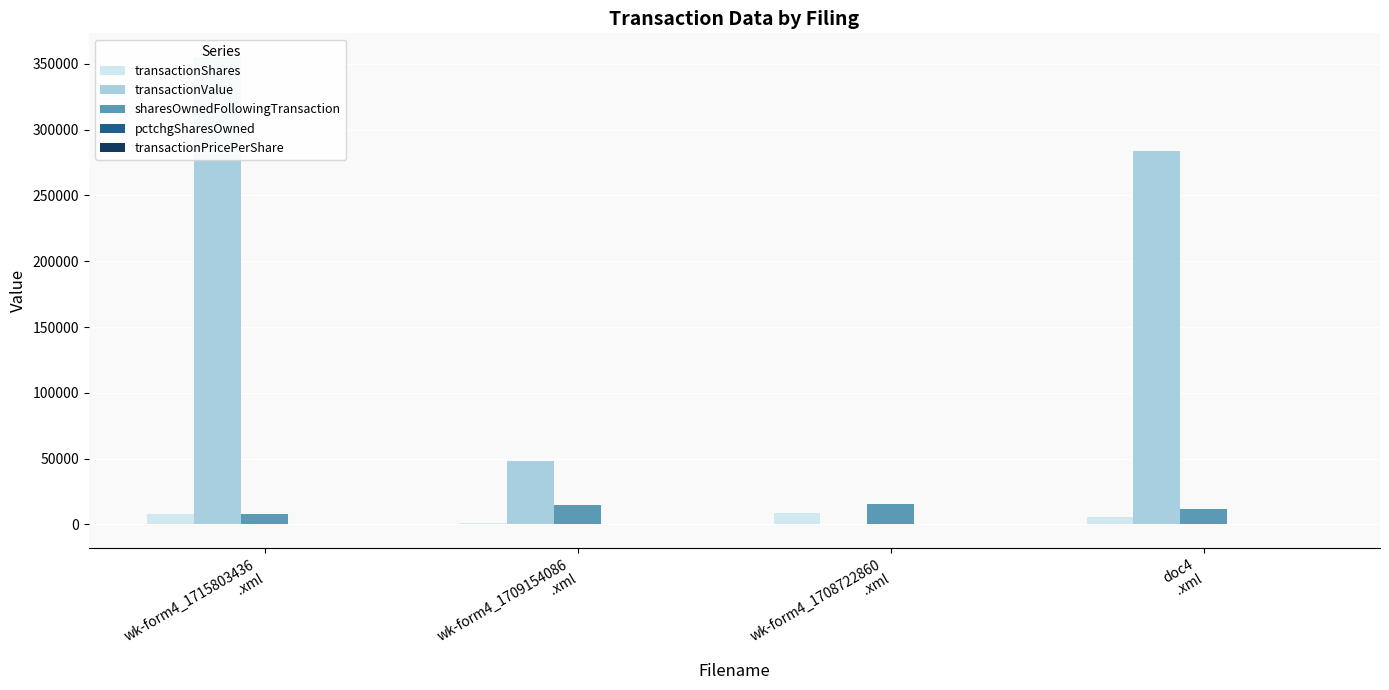

How many bars are there in each group?

5